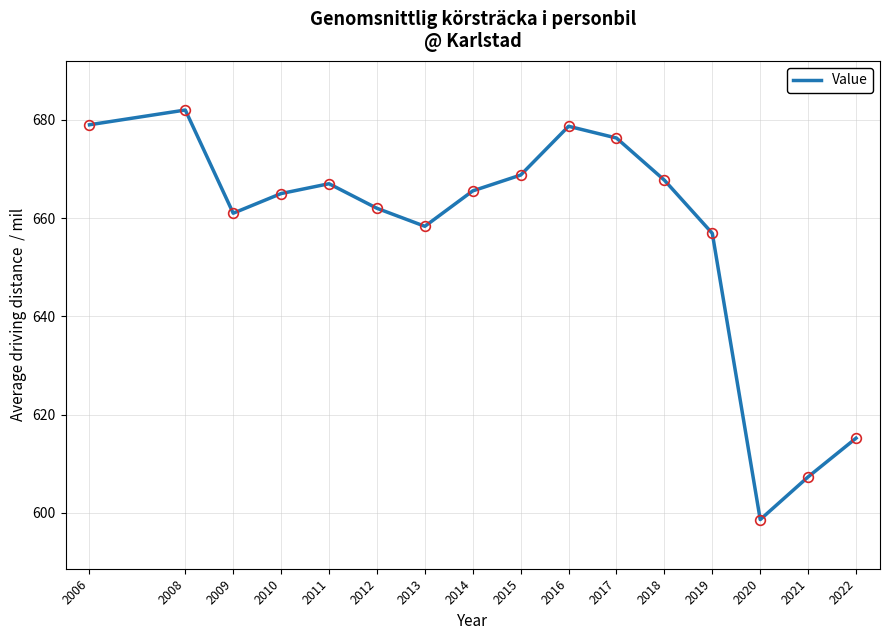

Which category has the highest value across all series?

2008